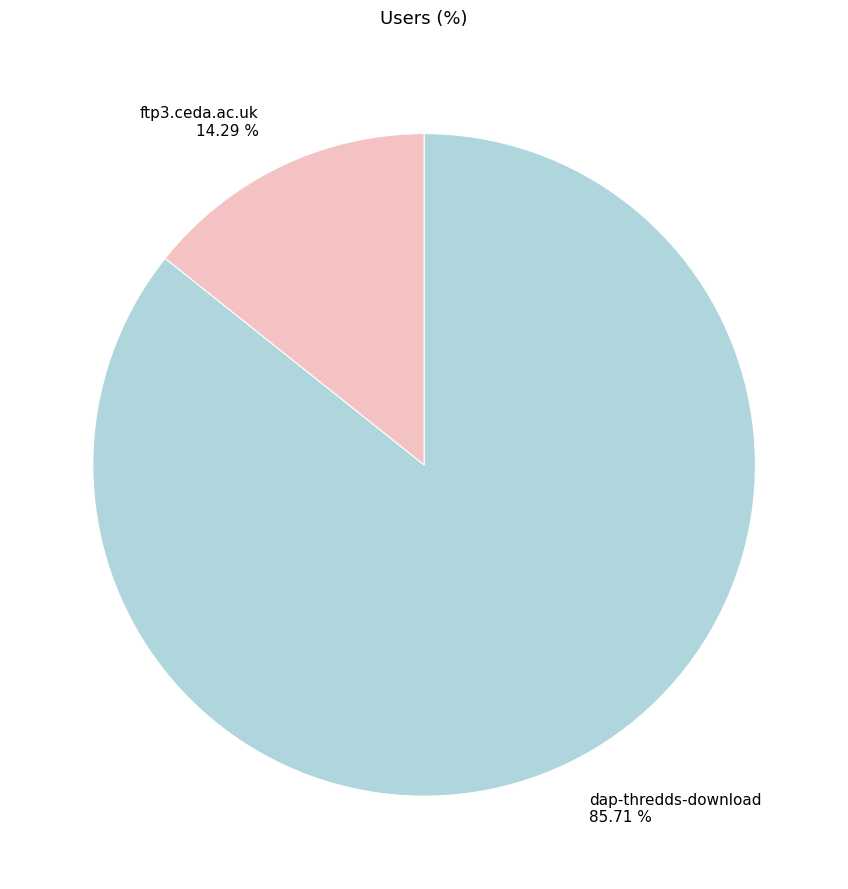

Count the number of slices in the pie.

2